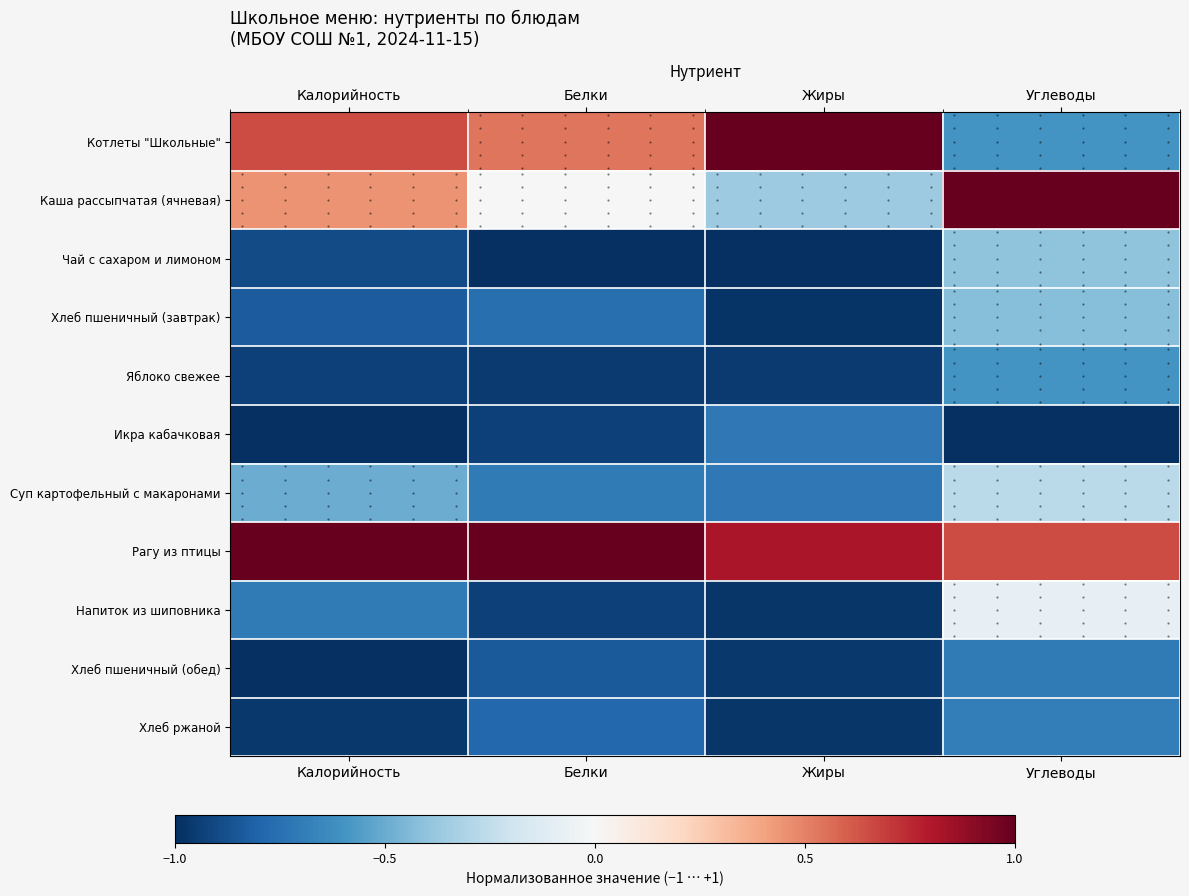

At Жиры, list the series in order from smallest to largest.

Чай с сахаром и лимоном, Хлеб пшеничный (завтрак), Напиток из шиповника, Хлеб ржаной, Хлеб пшеничный (обед), Яблоко свежее, Икра кабачковая, Суп картофельный с макаронами, Каша рассыпчатая (ячневая), Рагу из птицы, Котлеты "Школьные"